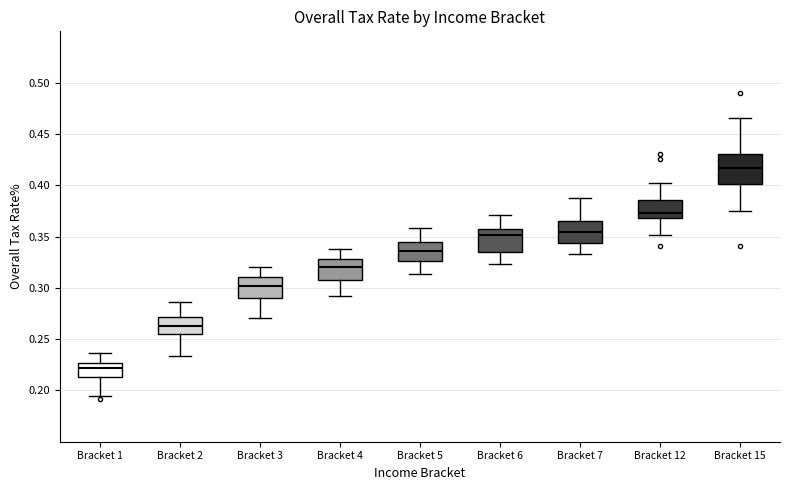

Reading left to right, read every box against the y-axis: the position of its median line, the range the box covers, and the ends of its whiskers. The values are not printed on the chart, so give them approximately, as read against the axis.

Bracket 1: median 0.220, box 0.215 to 0.225, whiskers 0.195 to 0.235
Bracket 2: median 0.265, box 0.255 to 0.270, whiskers 0.235 to 0.285
Bracket 3: median 0.300, box 0.290 to 0.310, whiskers 0.270 to 0.320
Bracket 4: median 0.320, box 0.310 to 0.330, whiskers 0.290 to 0.340
Bracket 5: median 0.335, box 0.325 to 0.345, whiskers 0.315 to 0.360
Bracket 6: median 0.350, box 0.335 to 0.360, whiskers 0.325 to 0.370
Bracket 7: median 0.355, box 0.345 to 0.365, whiskers 0.335 to 0.390
Bracket 12: median 0.375, box 0.370 to 0.385, whiskers 0.350 to 0.400
Bracket 15: median 0.415, box 0.400 to 0.430, whiskers 0.375 to 0.465